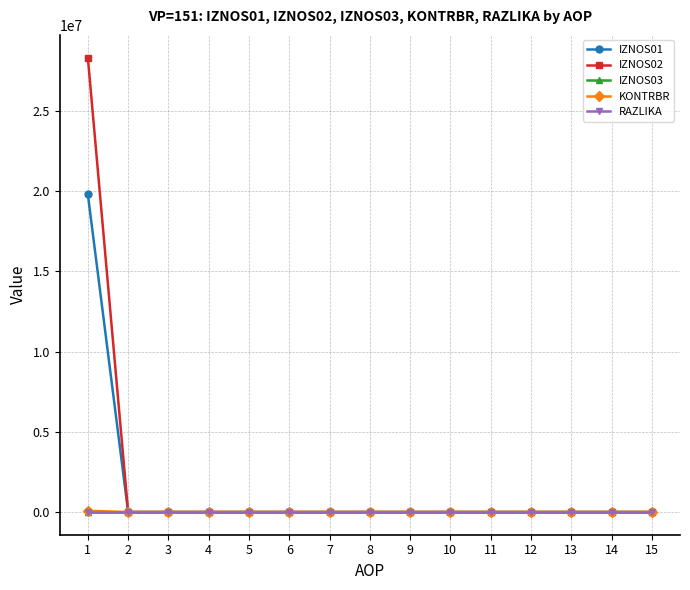

How many lines are shown in the chart?

5